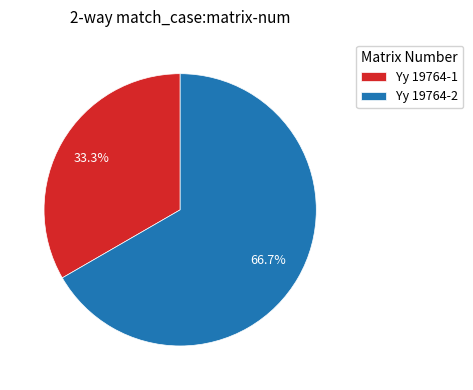

Is it true that Yy 19764-2 is 60% of the pie?

False